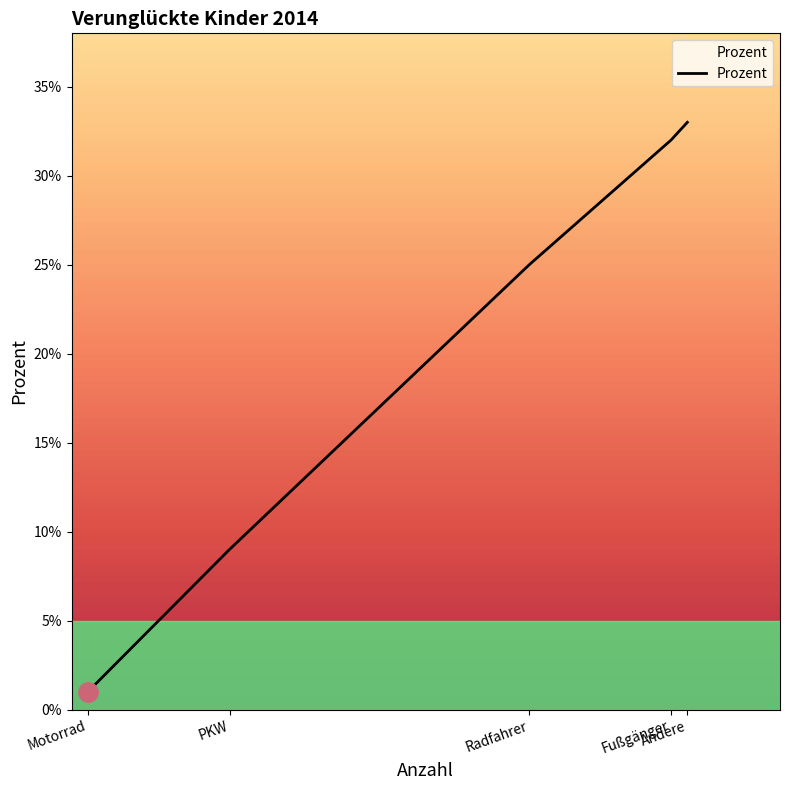

True or false: the data has more than 1 interior local peaks.

False